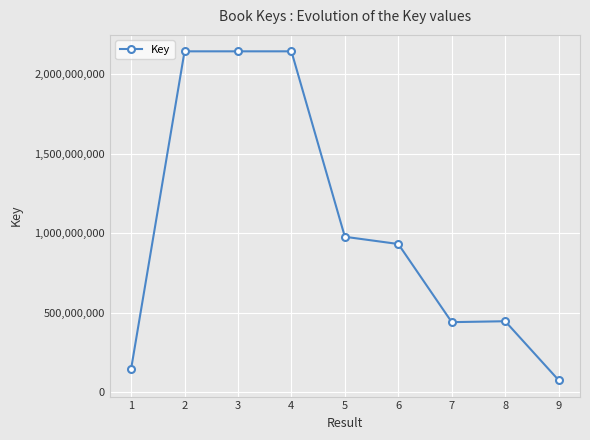

What is the average value?

1049277621